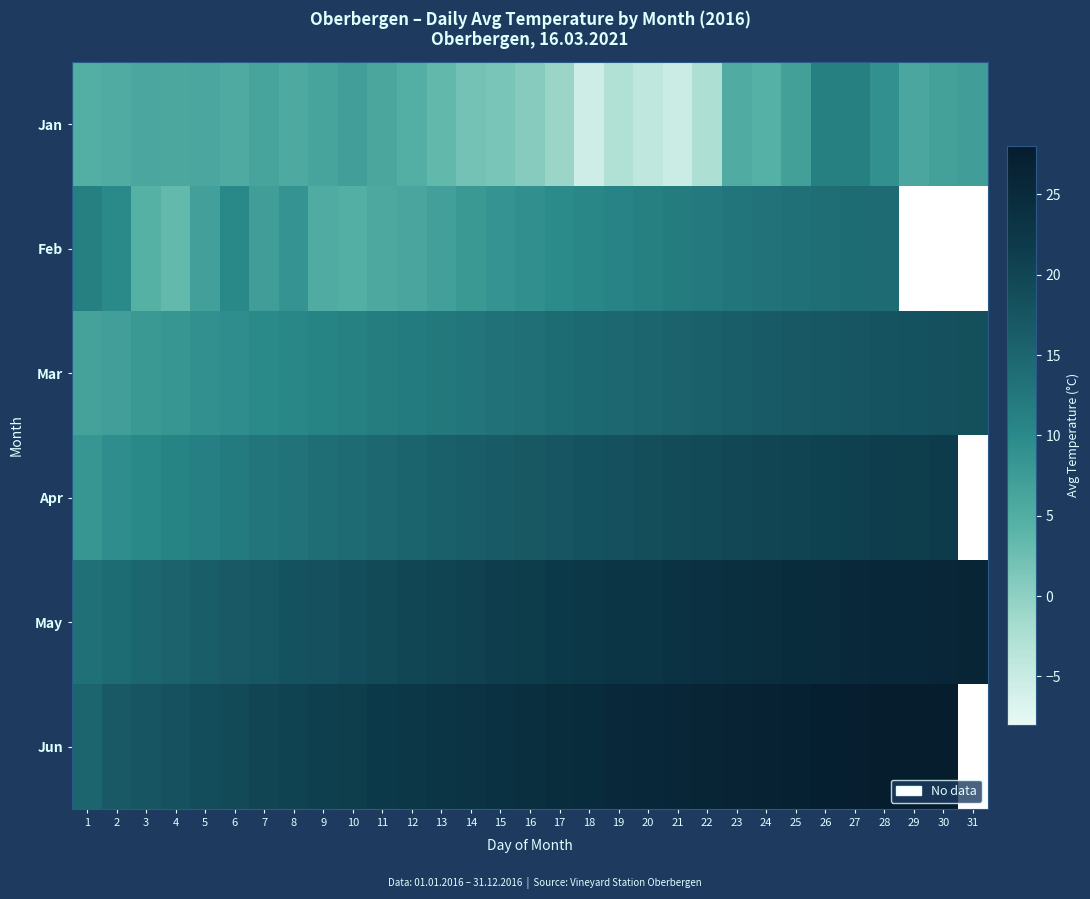

At which category does the chart reach its peak across all series?

30